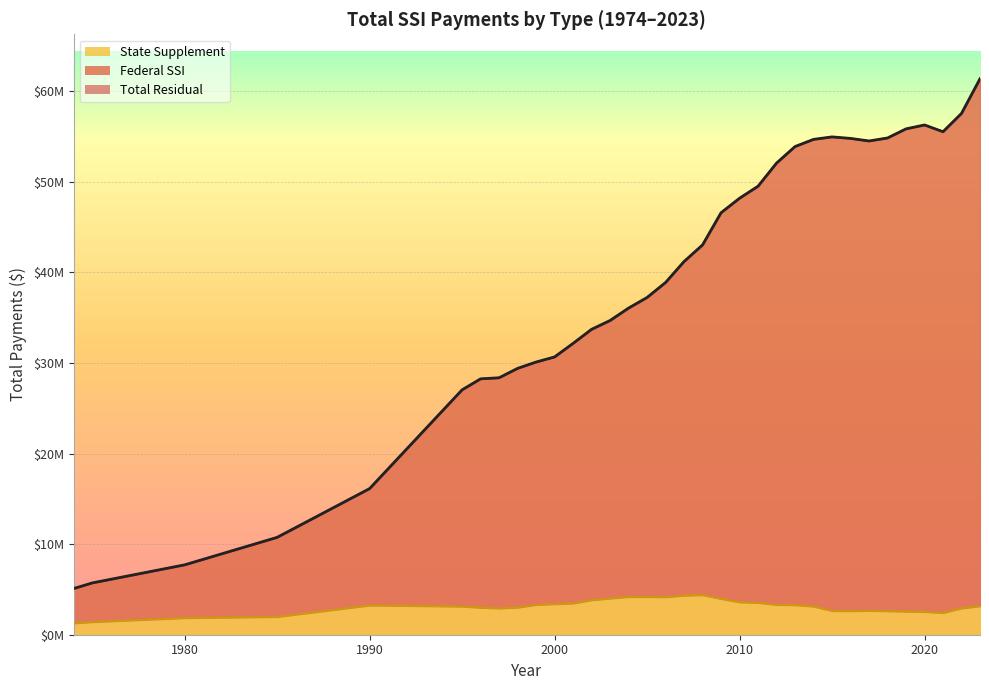

Is it true that Total equals 10739716 at 1995?

False